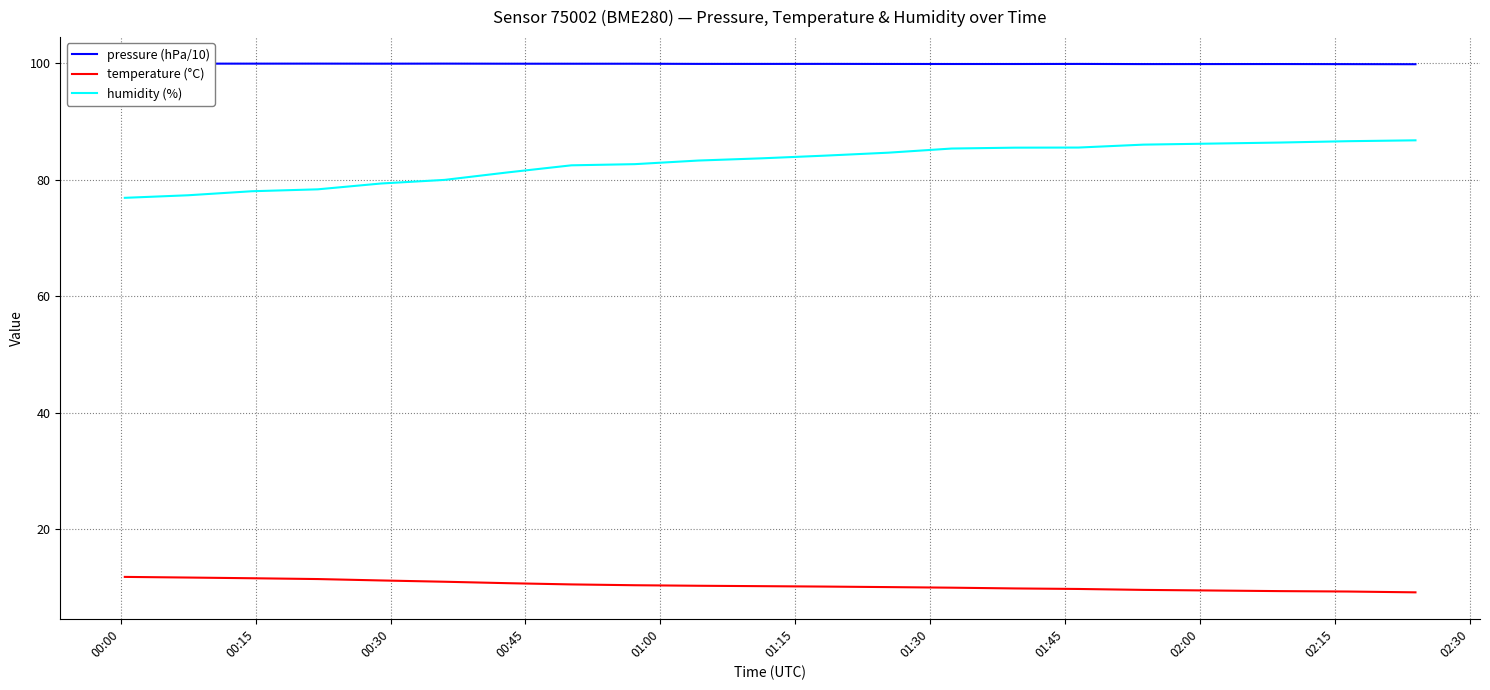

What are all the series names shown in the legend?

pressure (hPa/10), temperature (°C), humidity (%)